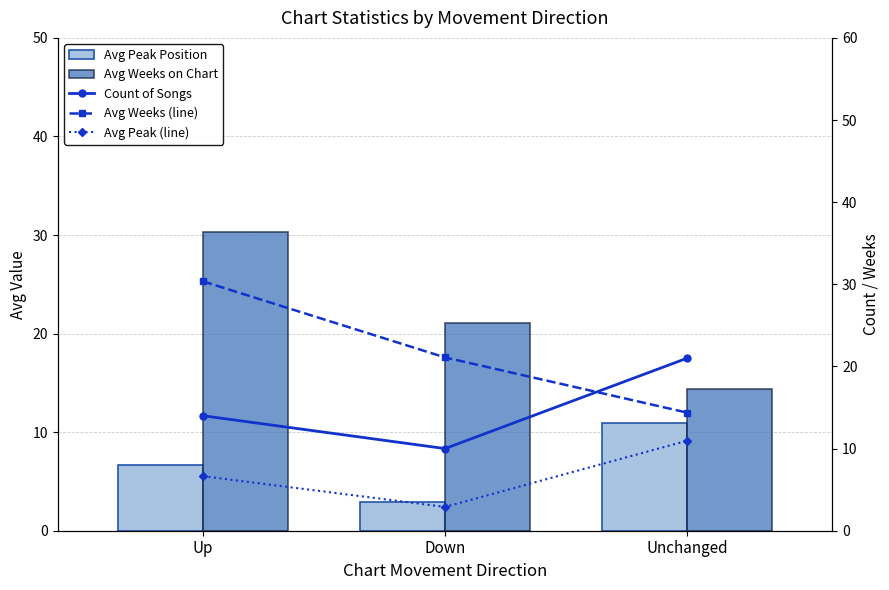

The Avg Peak (line) series shows 6.6 at Up. True or false?

True